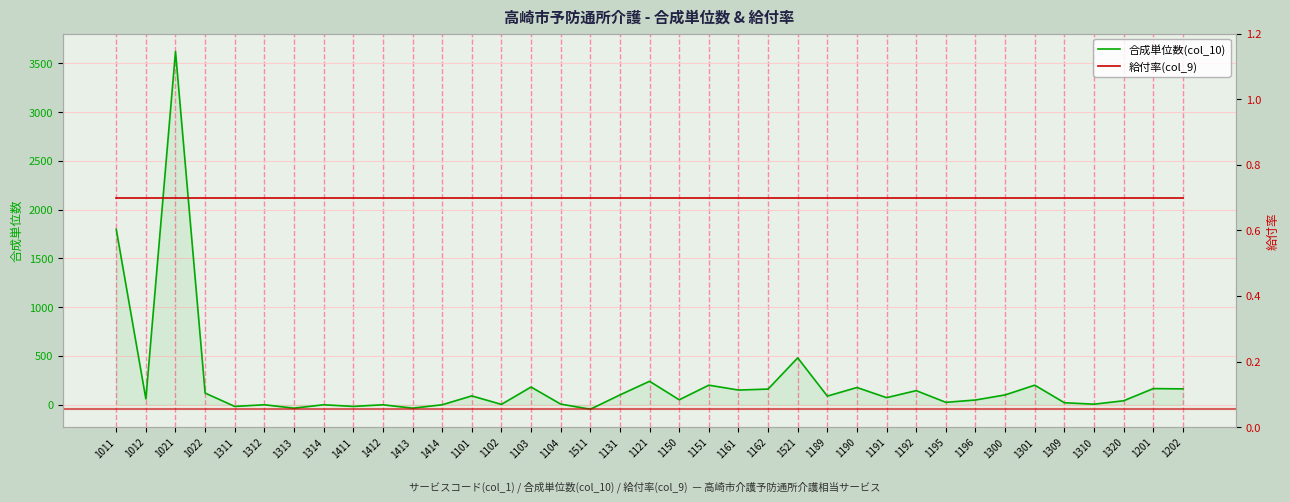

What is the sum of all 合成単位数(col_10) values?

8342